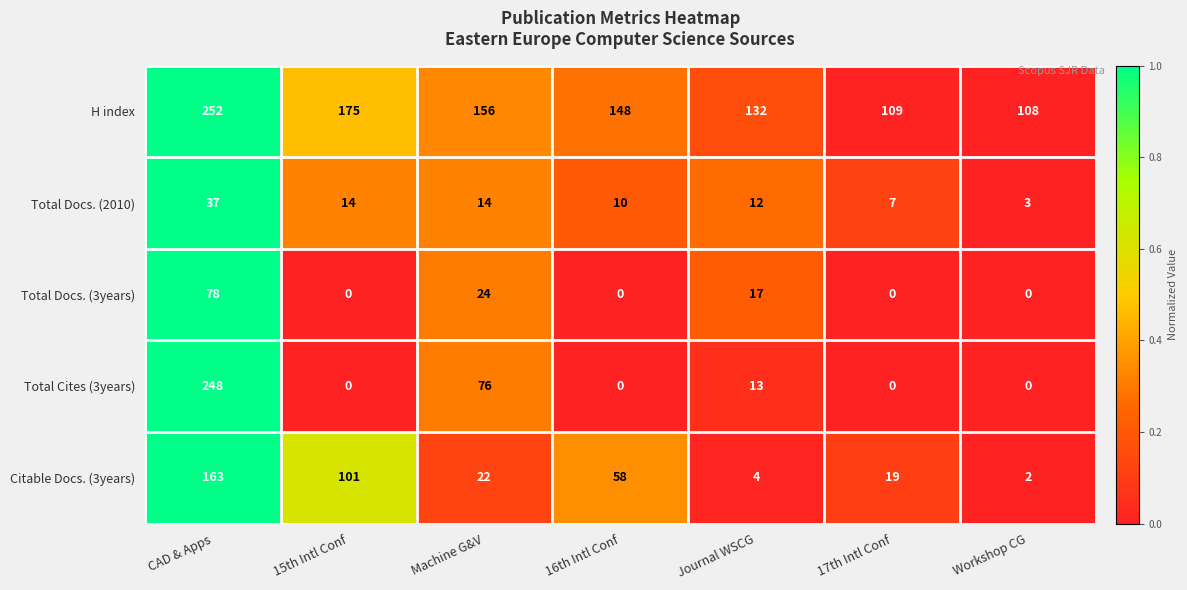

Which series changed the most between 15th Intl Conf and Workshop CG?

Citable Docs. (3years)